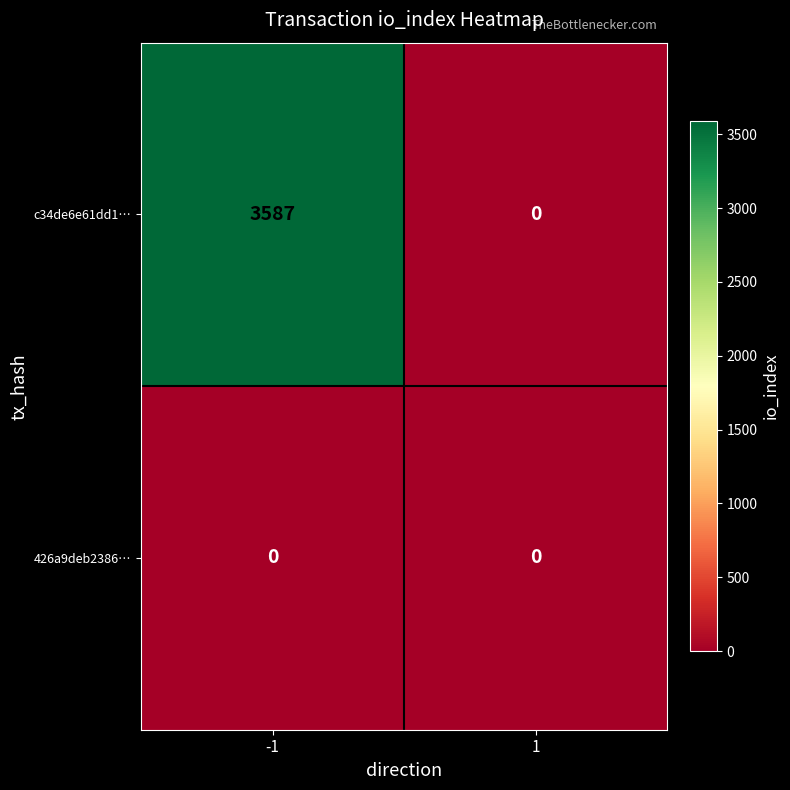

Is the value of 426a9deb2386… at -1 greater than the value of c34de6e61dd1… at -1?

No